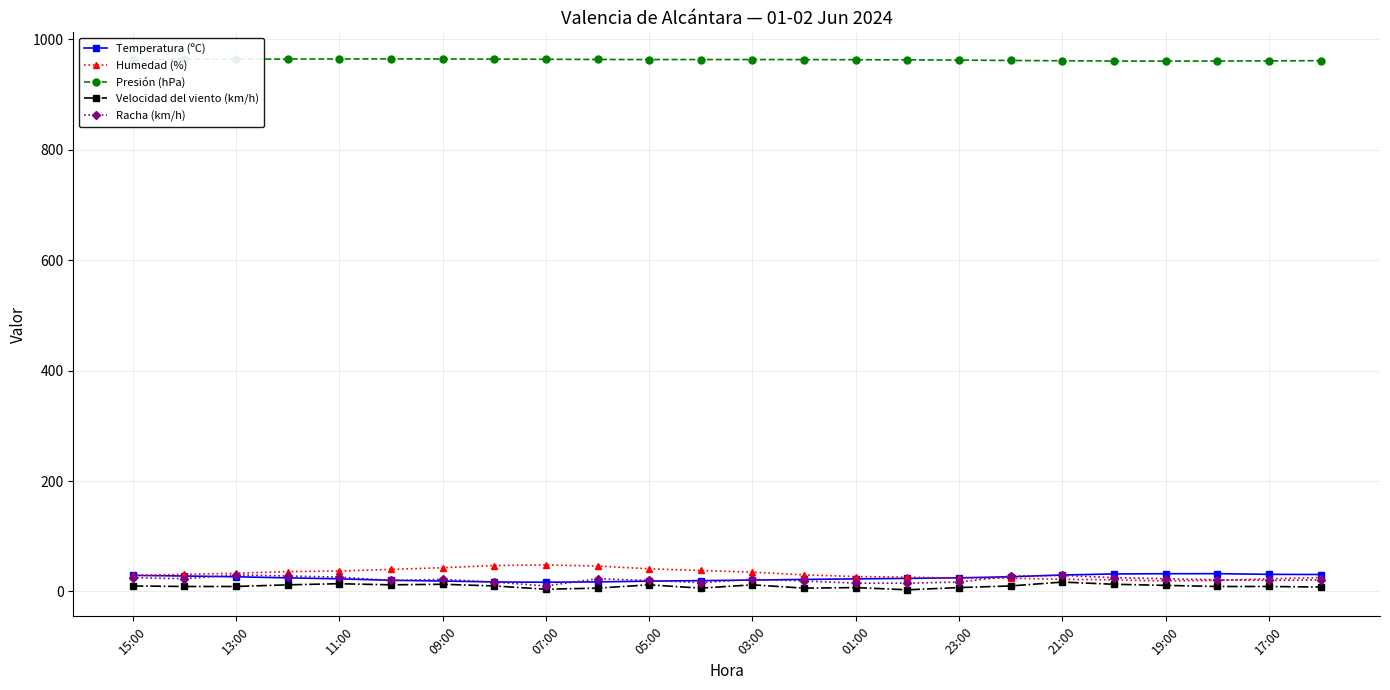

What is the greatest value displayed?

964.5